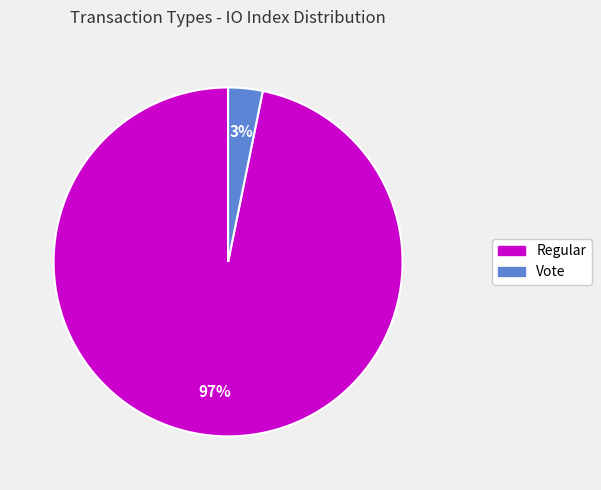

Does any single category account for the majority?

Yes